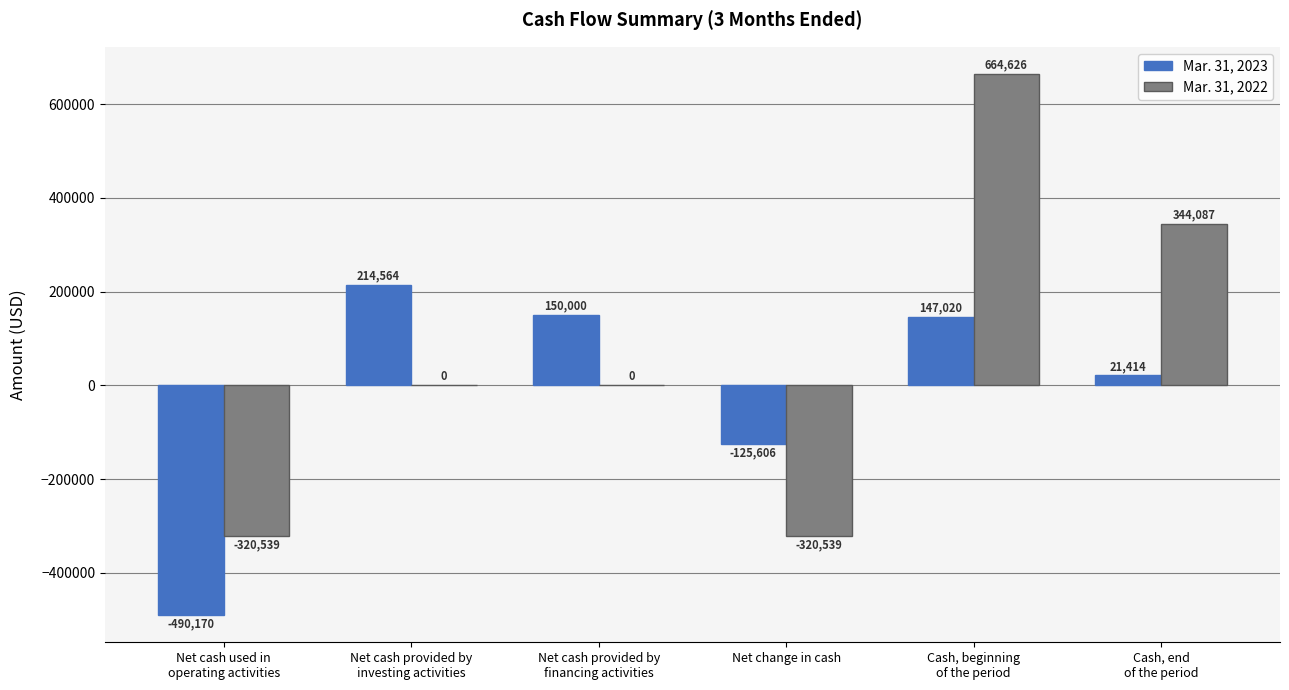

What is the difference between the Mar. 31, 2022 values at Net cash used in
operating activities and Cash, end
of the period?

664626